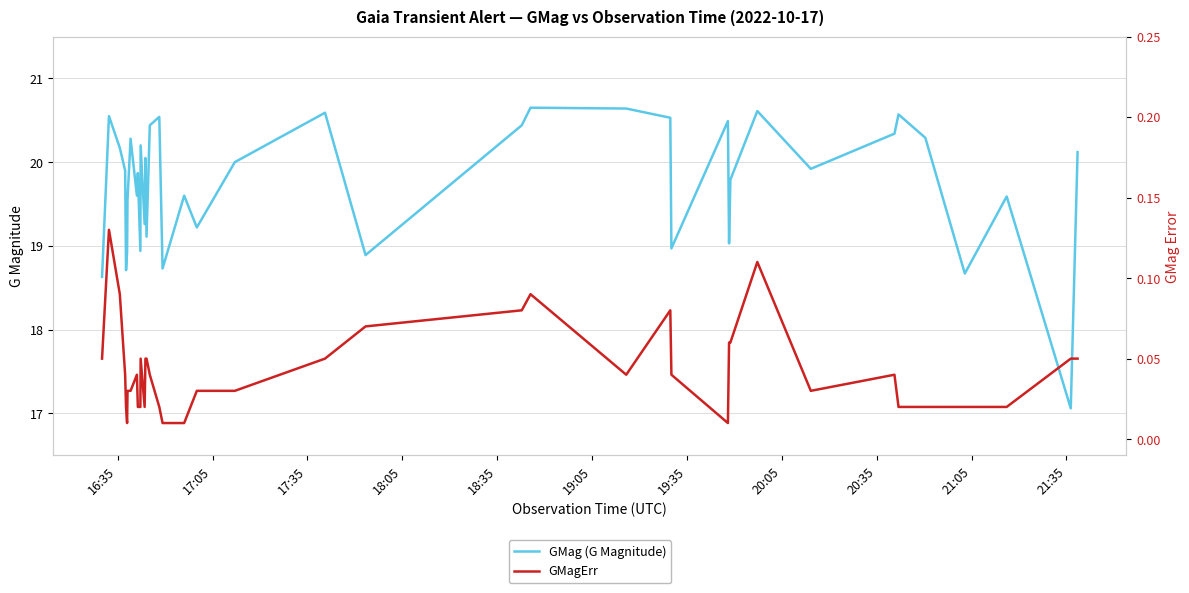

List the series in order of their peak value, highest first.

GMag (G Magnitude), GMagErr